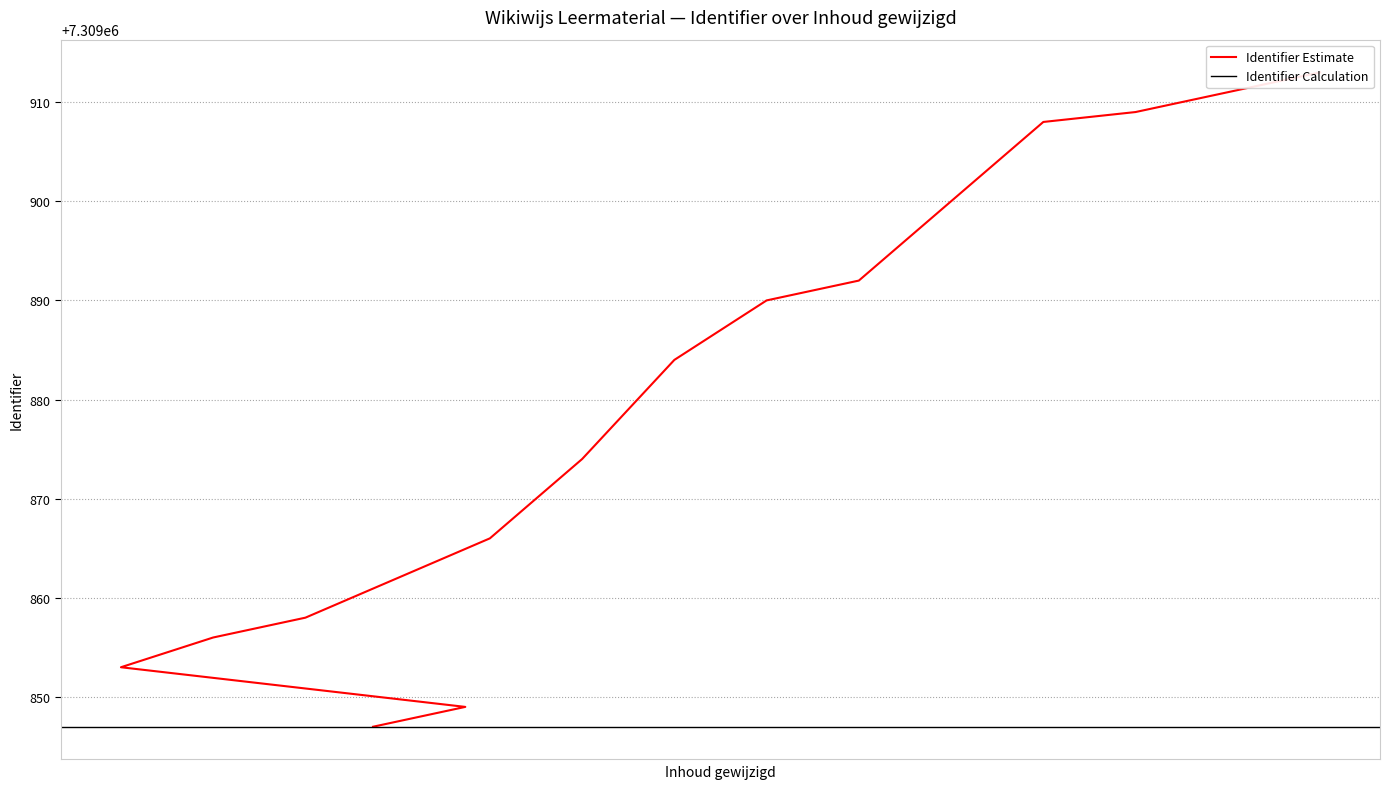

Which has a higher value, 2022-09-23 10:00:37 or 2022-09-23 10:00:37?

2022-09-23 10:00:37